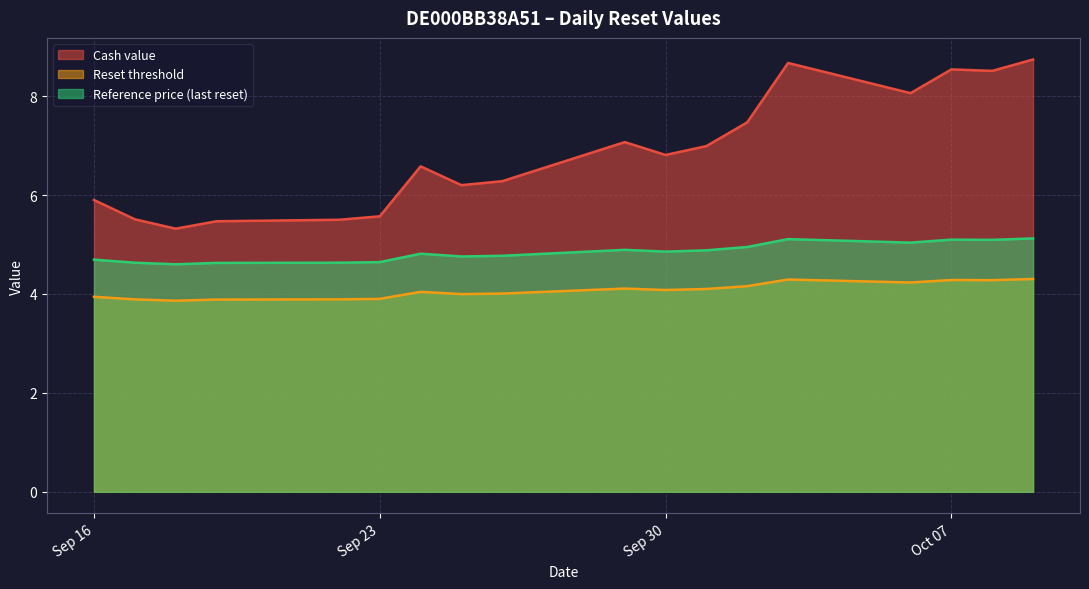

How many distinct data groups are displayed?

3